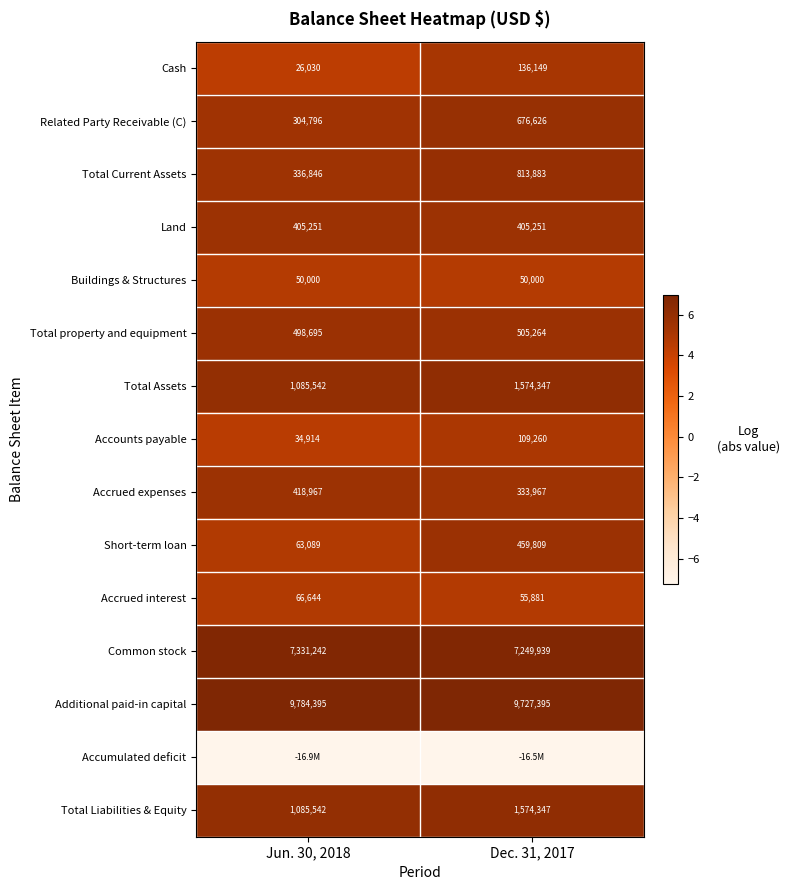

Is the value of Accrued expenses at Dec. 31, 2017 greater than the value of Accounts payable at Jun. 30, 2018?

Yes